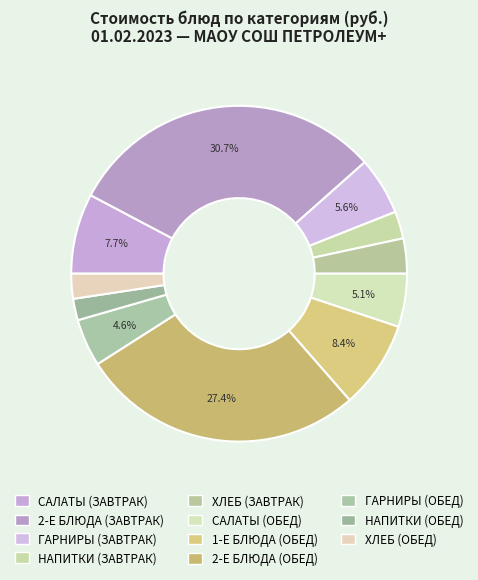

Count the number of slices in the pie.

11